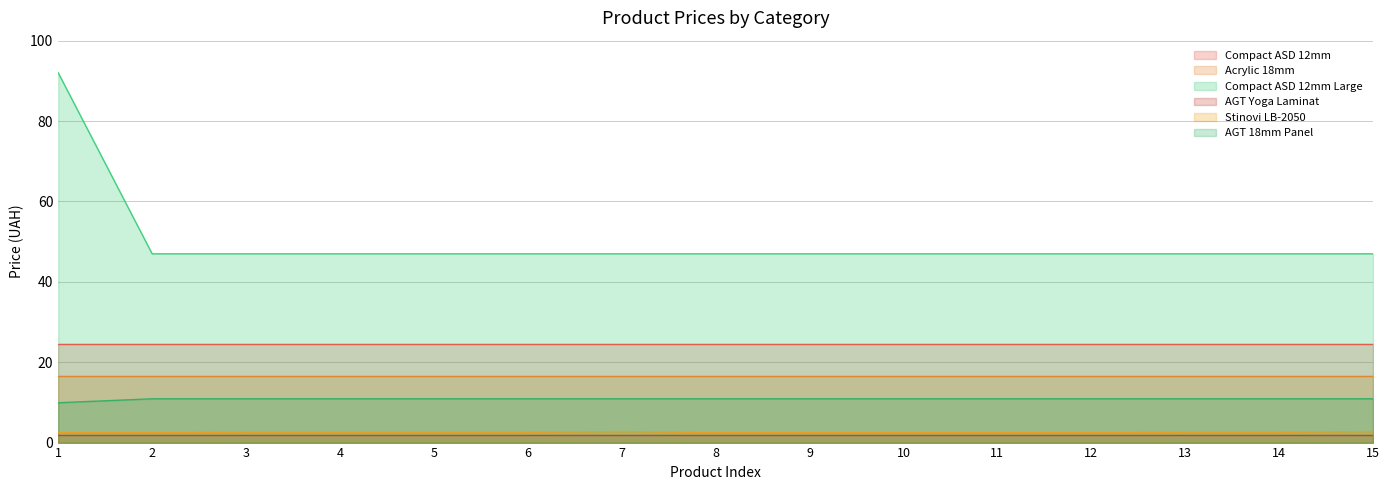

Which has a higher value, 5 or 7?

5